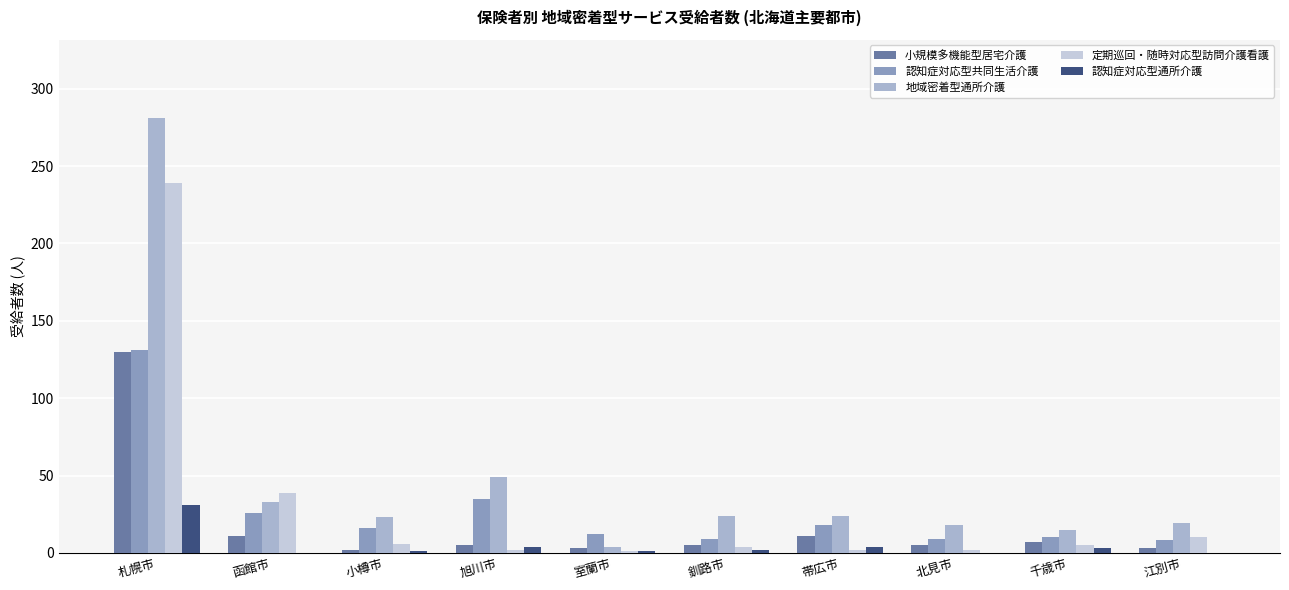

What is the total value across all series at 北見市?

34